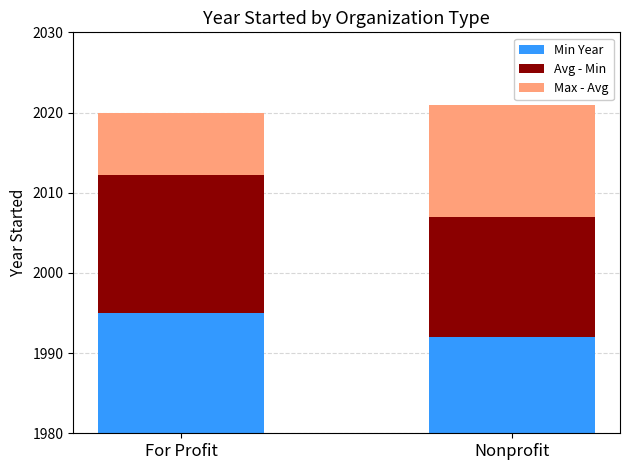

At which label does Max - Avg reach its peak?

Nonprofit